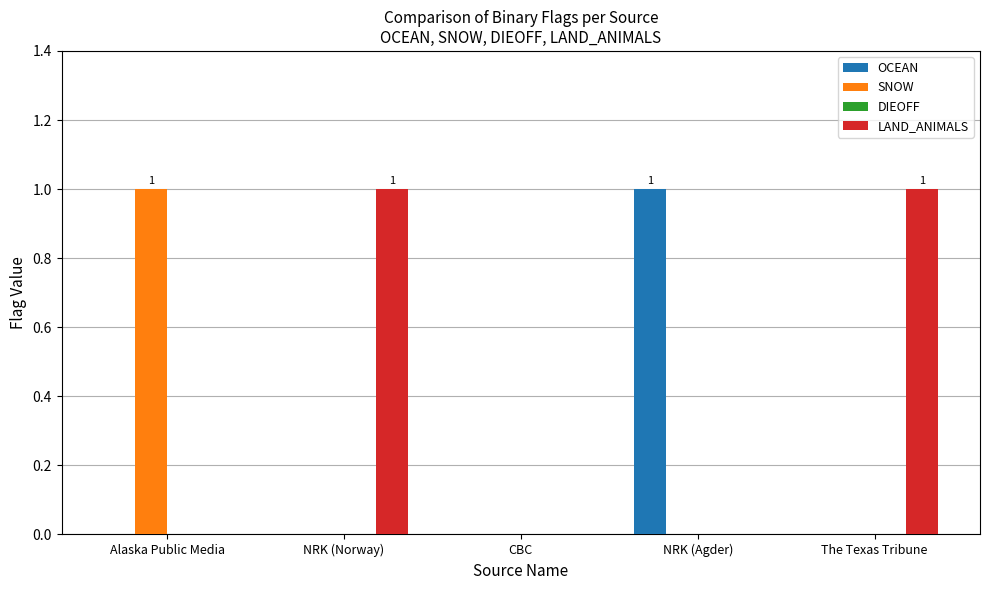

Which series changed the most between NRK (Norway) and CBC?

LAND_ANIMALS